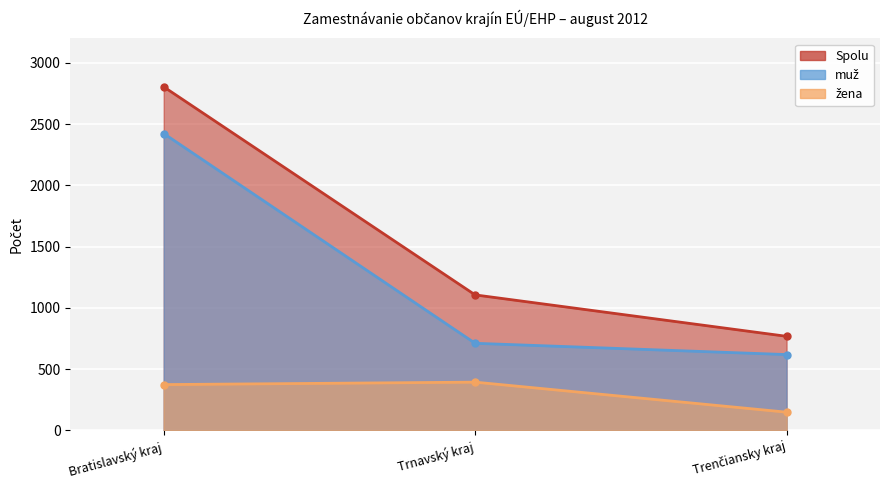

At which label is žena closest to 197?

Trenčiansky kraj